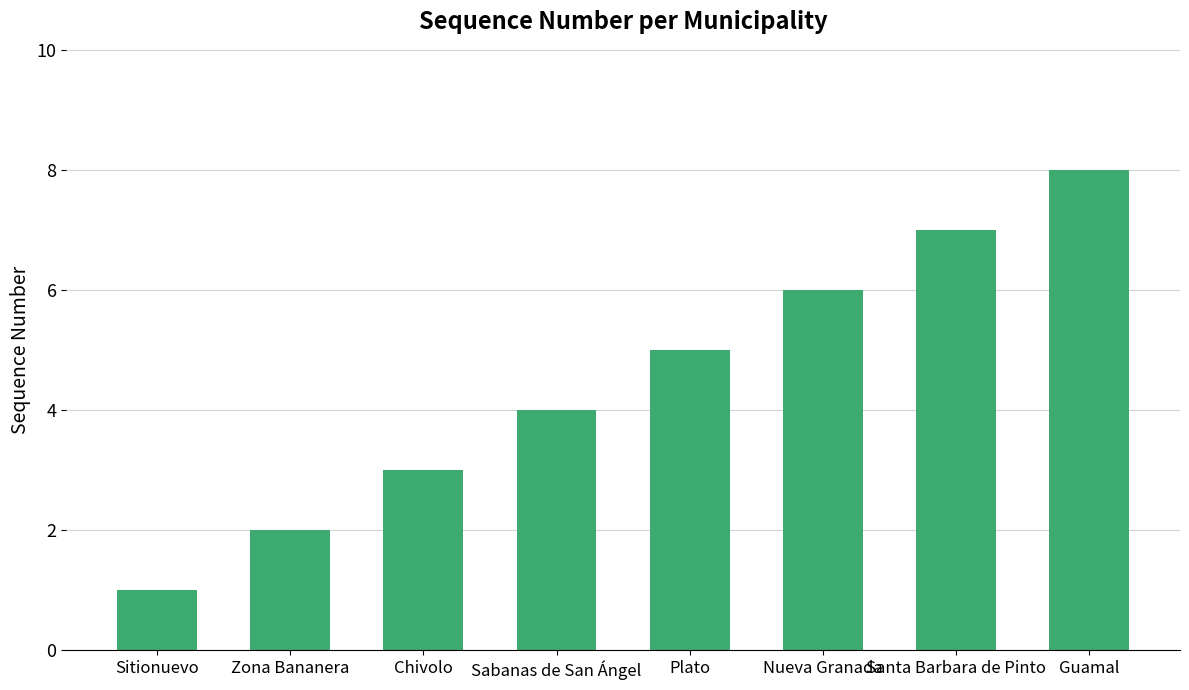

Count the number of data series in this chart.

1